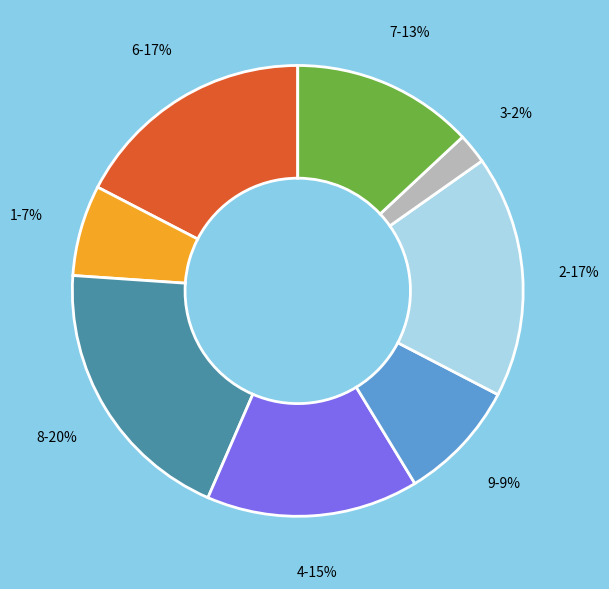

What is the ratio of the value at 3 to the value at 4?

0.1